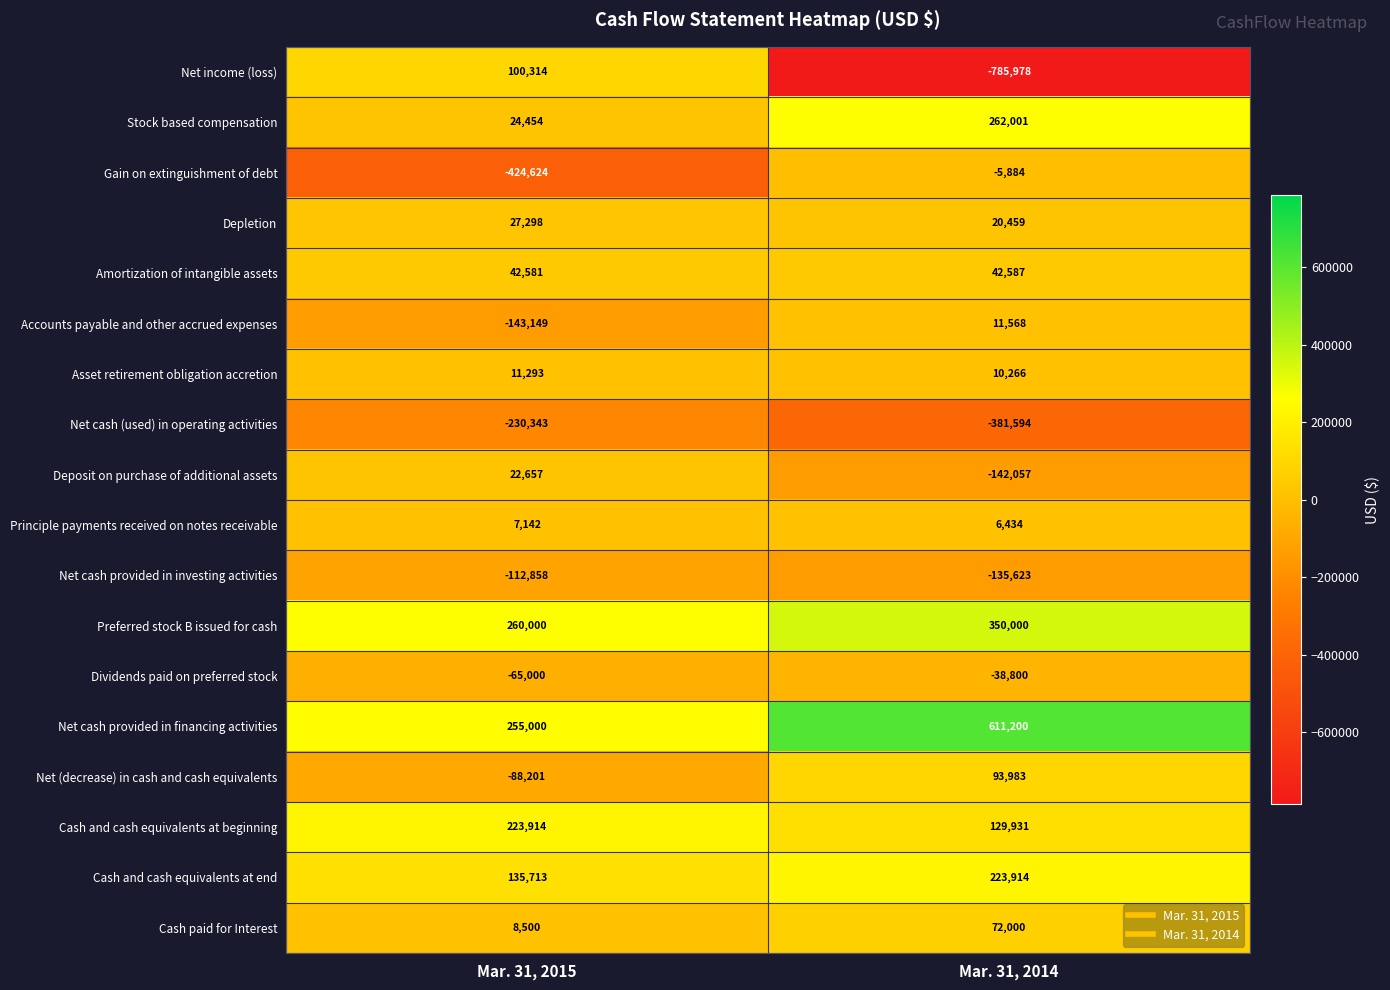

The Principle payments received on notes receivable series shows 6434 at Mar. 31, 2014. True or false?

True